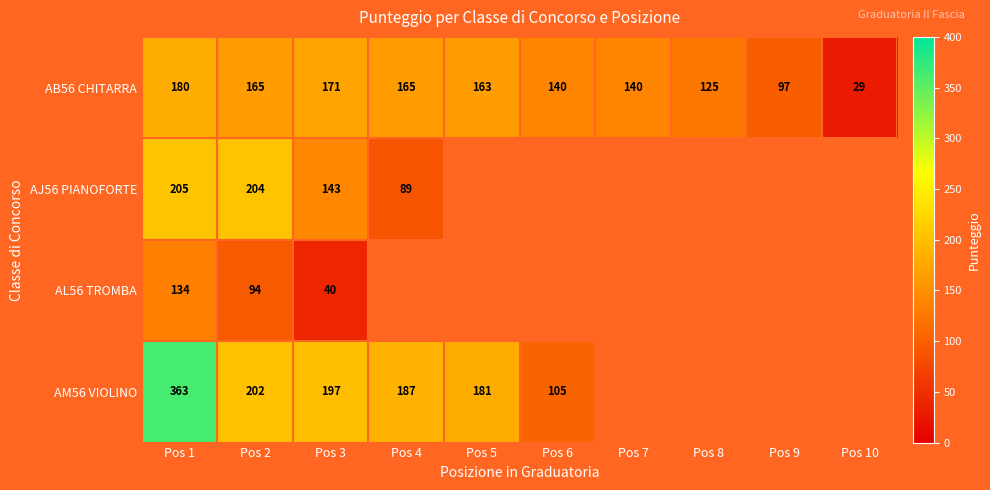

At Pos 3, list the series in order from smallest to largest.

AL56 TROMBA, AJ56 PIANOFORTE, AB56 CHITARRA, AM56 VIOLINO